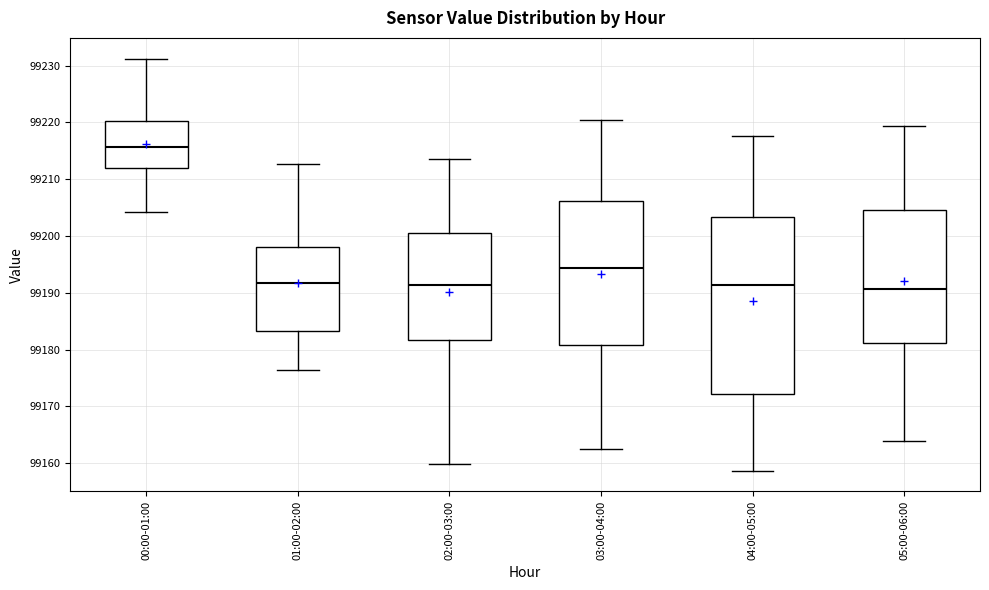

Where is the lower edge of the box for 00:00-01:00 on the y-axis? The values are not printed on the chart, so give them approximately, as read against the axis.

99212